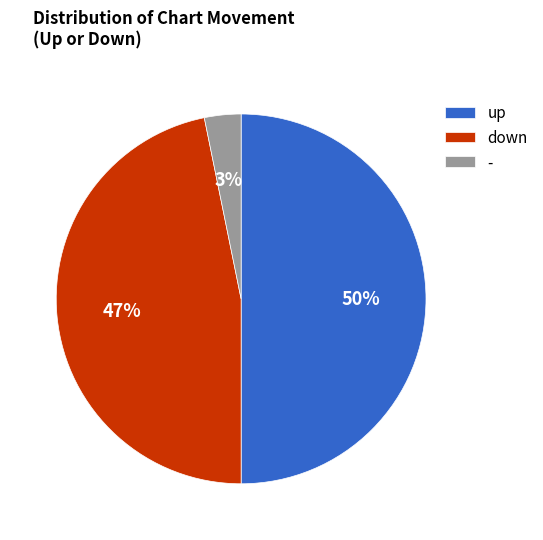

How many slices are in this pie chart?

3